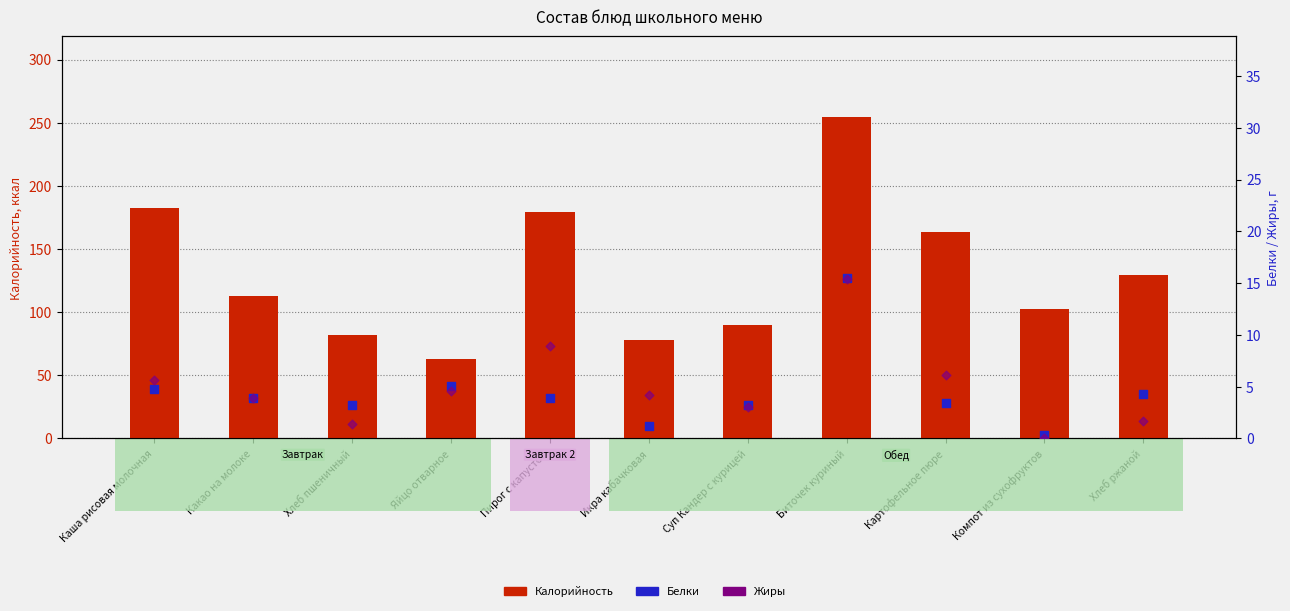

Which series reaches the minimum Y coordinate?

Жиры